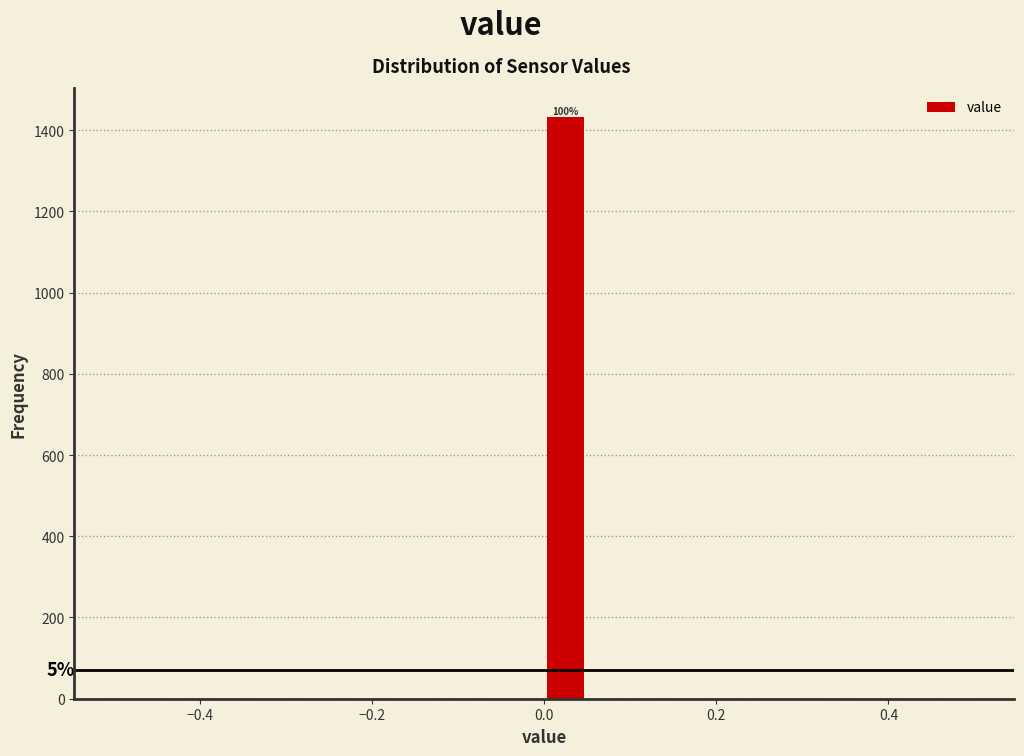

Read against the x-axis, roughly where is the centre of the tallest bar?

0.02